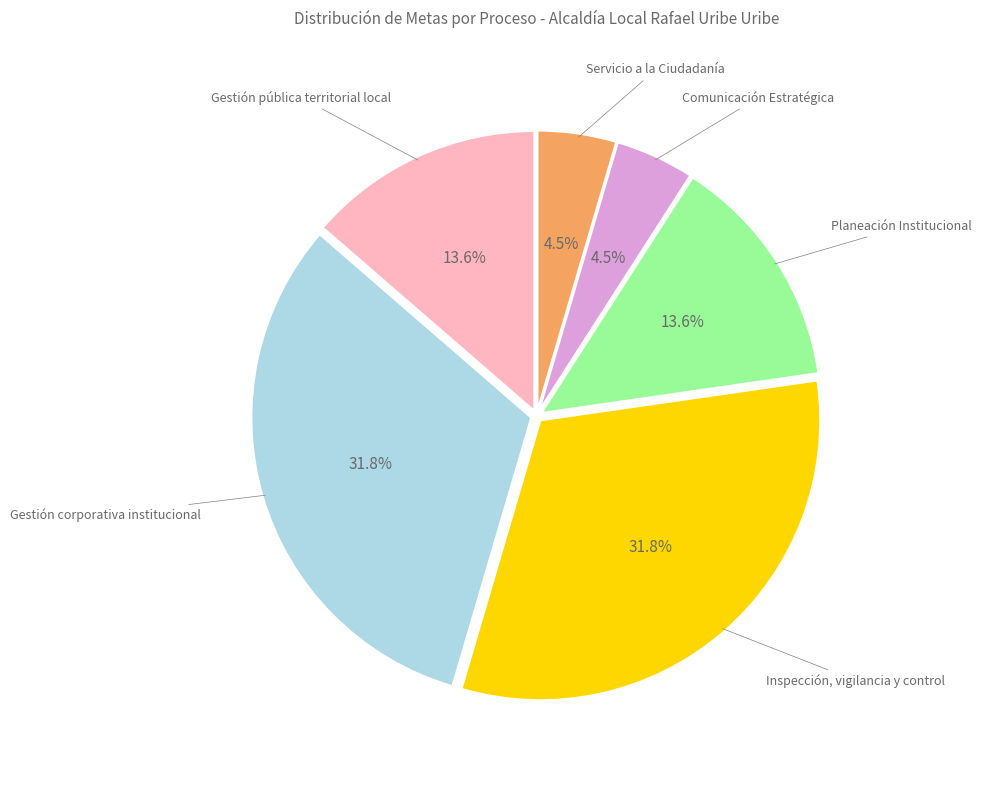

How many segments does this pie chart have?

6